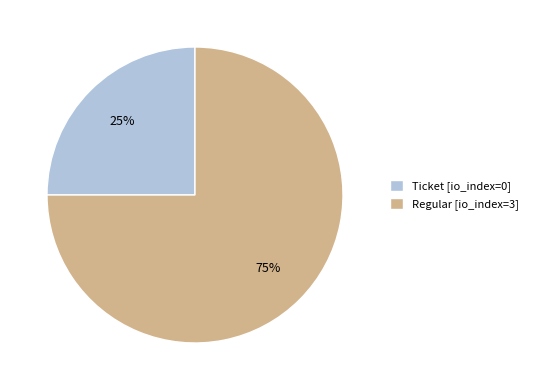

Is the sum of Ticket [io_index=0] and Regular [io_index=3] greater than half?

Yes